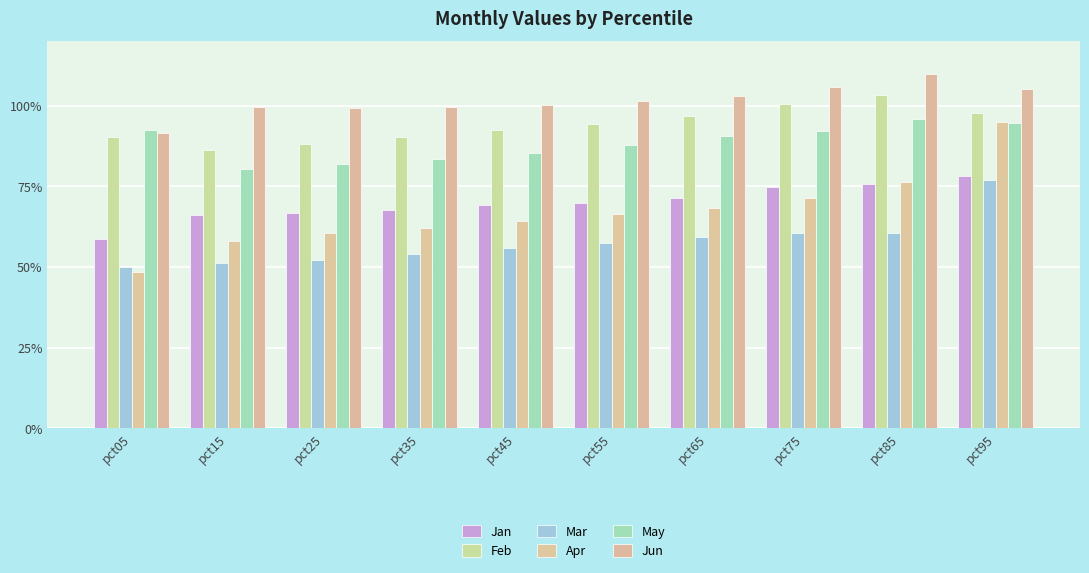

Reading left to right, list all the values displayed in this chart.

Jan: 0.6	0.7	0.7	0.7	0.7	0.7	0.7	0.7	0.8	0.8
Feb: 0.9	0.9	0.9	0.9	0.9	0.9	1.0	1.0	1.0	1.0
Mar: 0.5	0.5	0.5	0.5	0.6	0.6	0.6	0.6	0.6	0.8
Apr: 0.5	0.6	0.6	0.6	0.6	0.7	0.7	0.7	0.8	0.9
May: 0.9	0.8	0.8	0.8	0.9	0.9	0.9	0.9	1.0	0.9
Jun: 0.9	1.0	1.0	1.0	1.0	1.0	1.0	1.1	1.1	1.1